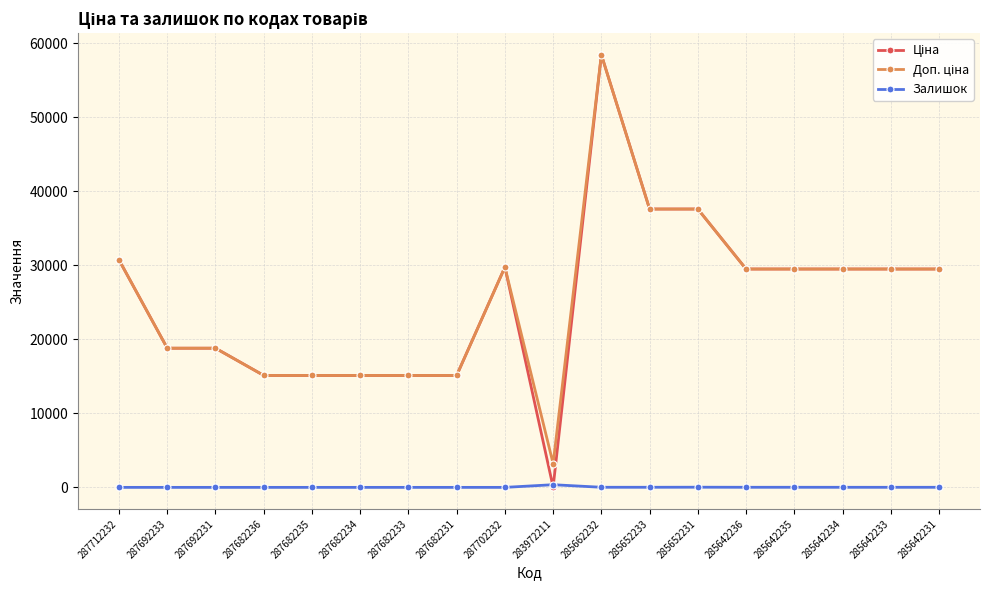

At which category does the chart reach its peak across all series?

285662232